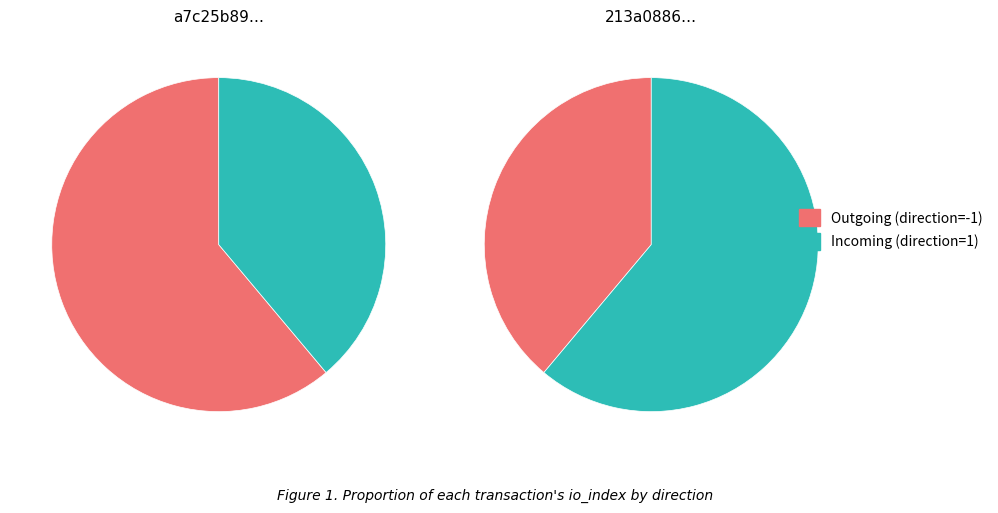

What portion of the pie excludes values?

61.1%